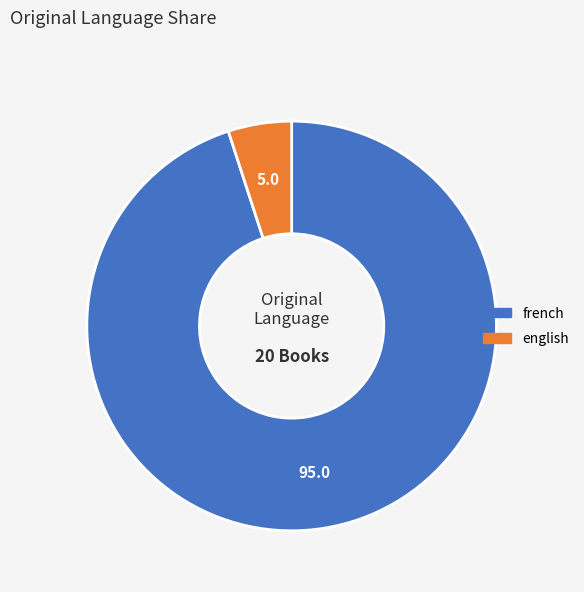

True or false: english accounts for 5% of the total.

True